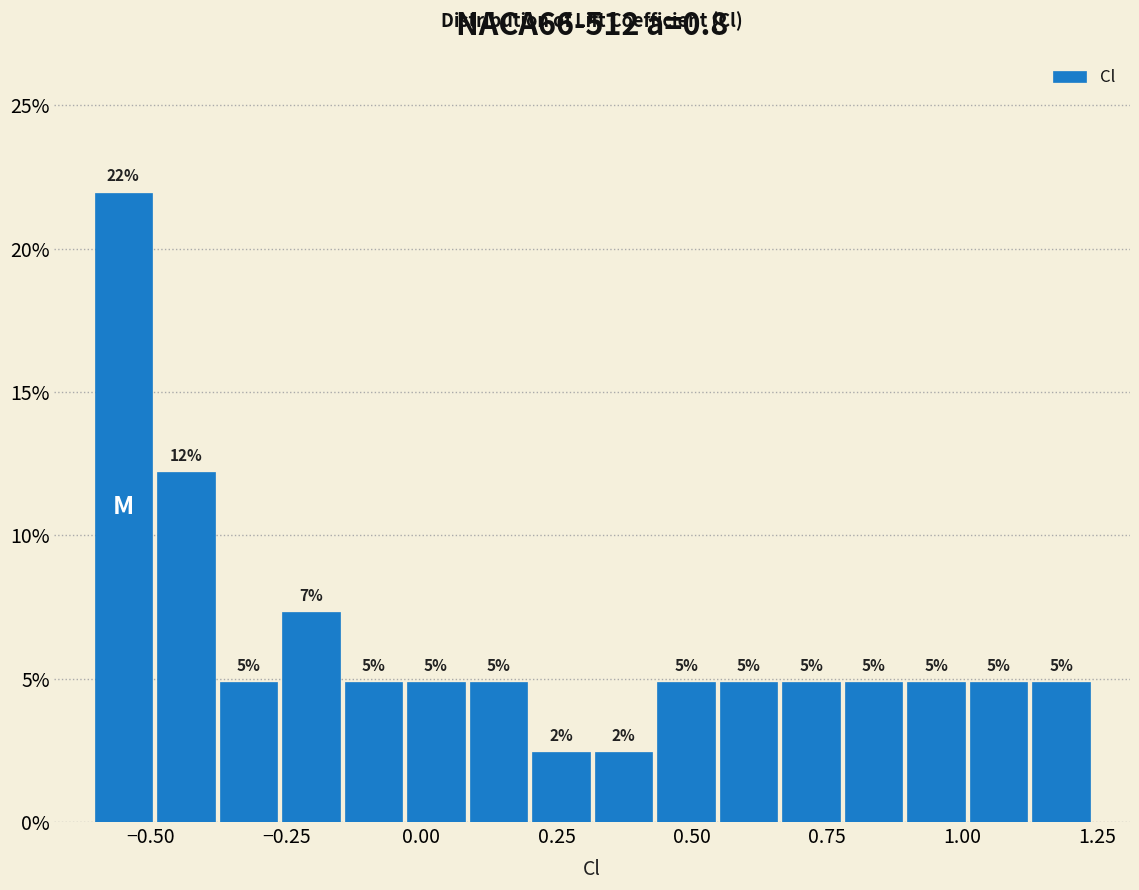

Read against the x-axis, roughly where is the centre of the tallest bar?

-0.55